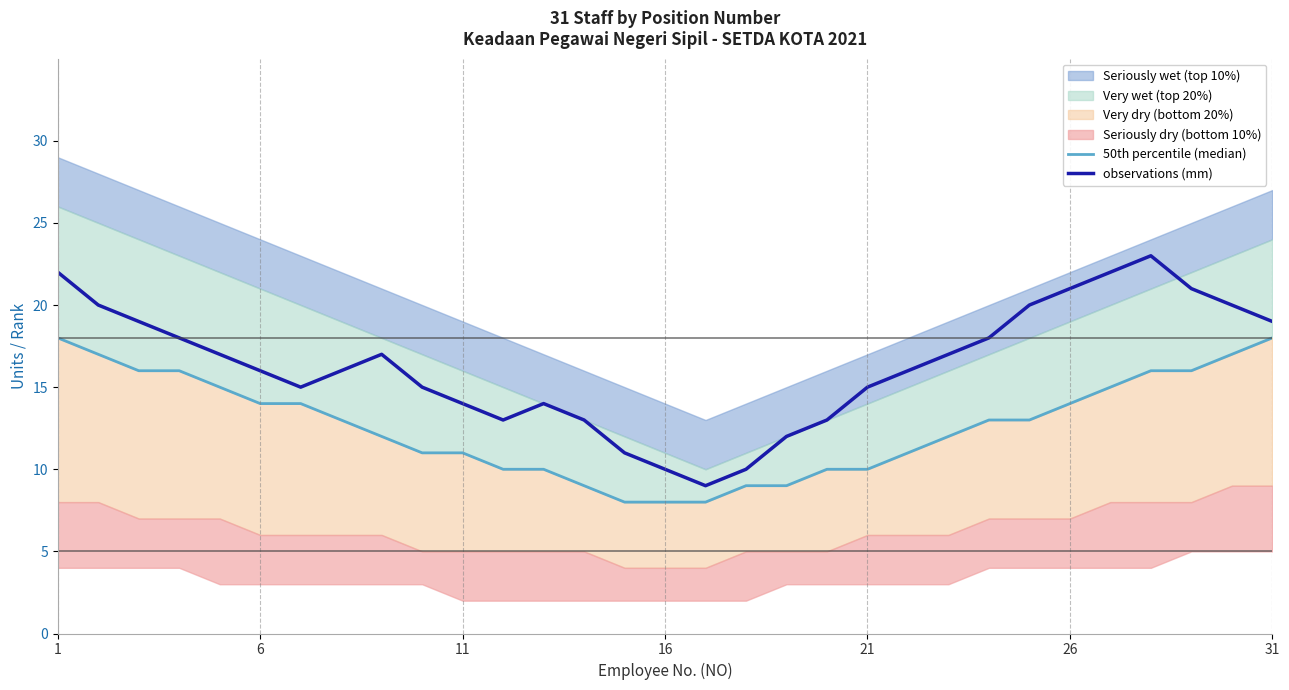

Is it true that 50th percentile (median) equals 9 at 18?

True